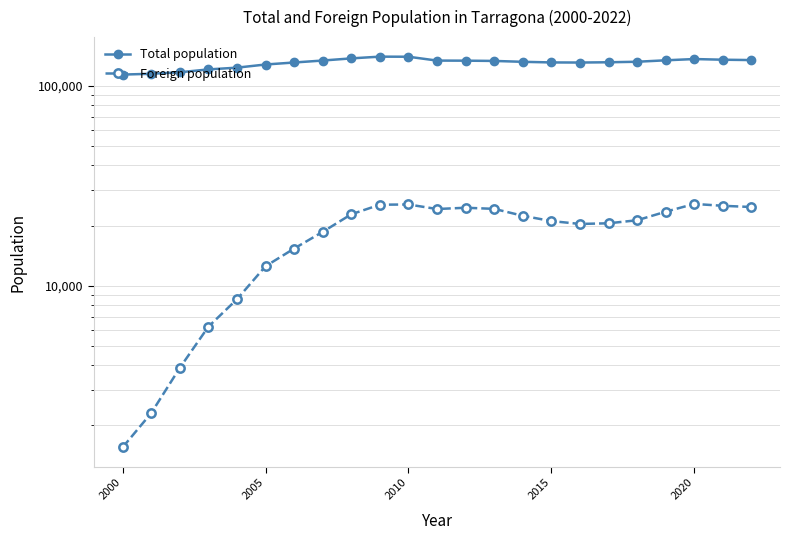

True or false: Total population and Foreign population intersect in this chart.

False